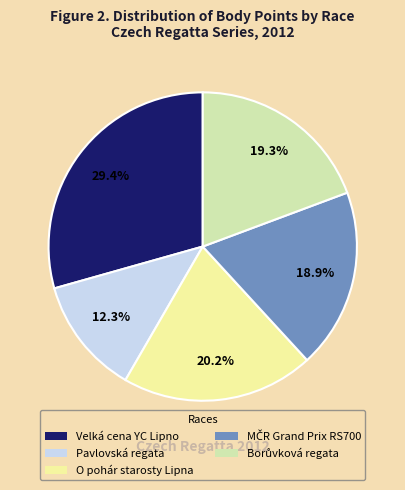

Does any single category account for the majority?

No